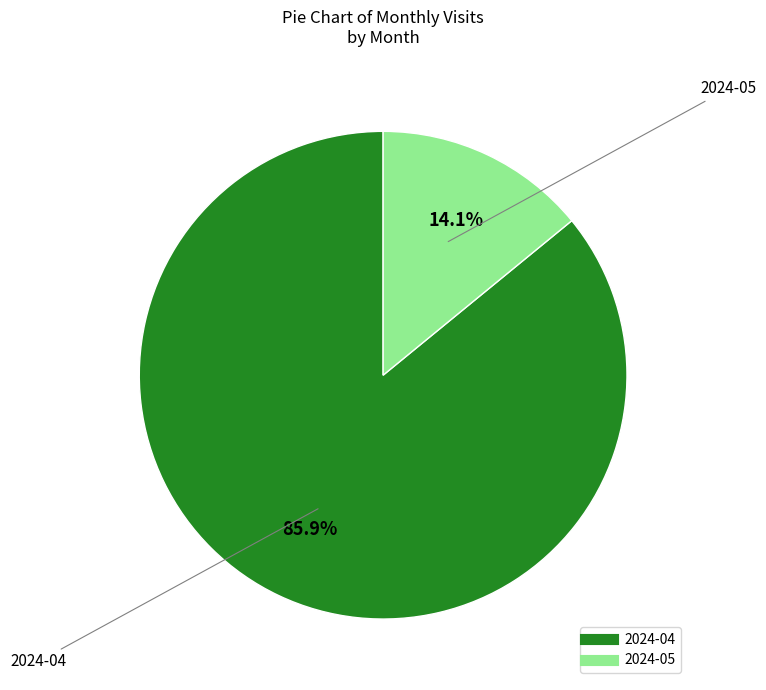

What is the ratio of the value at 2024-05 to the value at 2024-04?

0.2